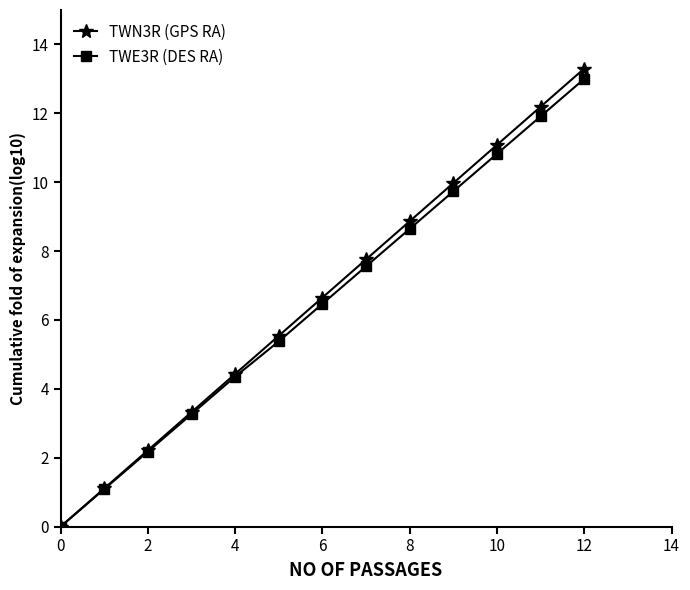

How many lines are shown in the chart?

2